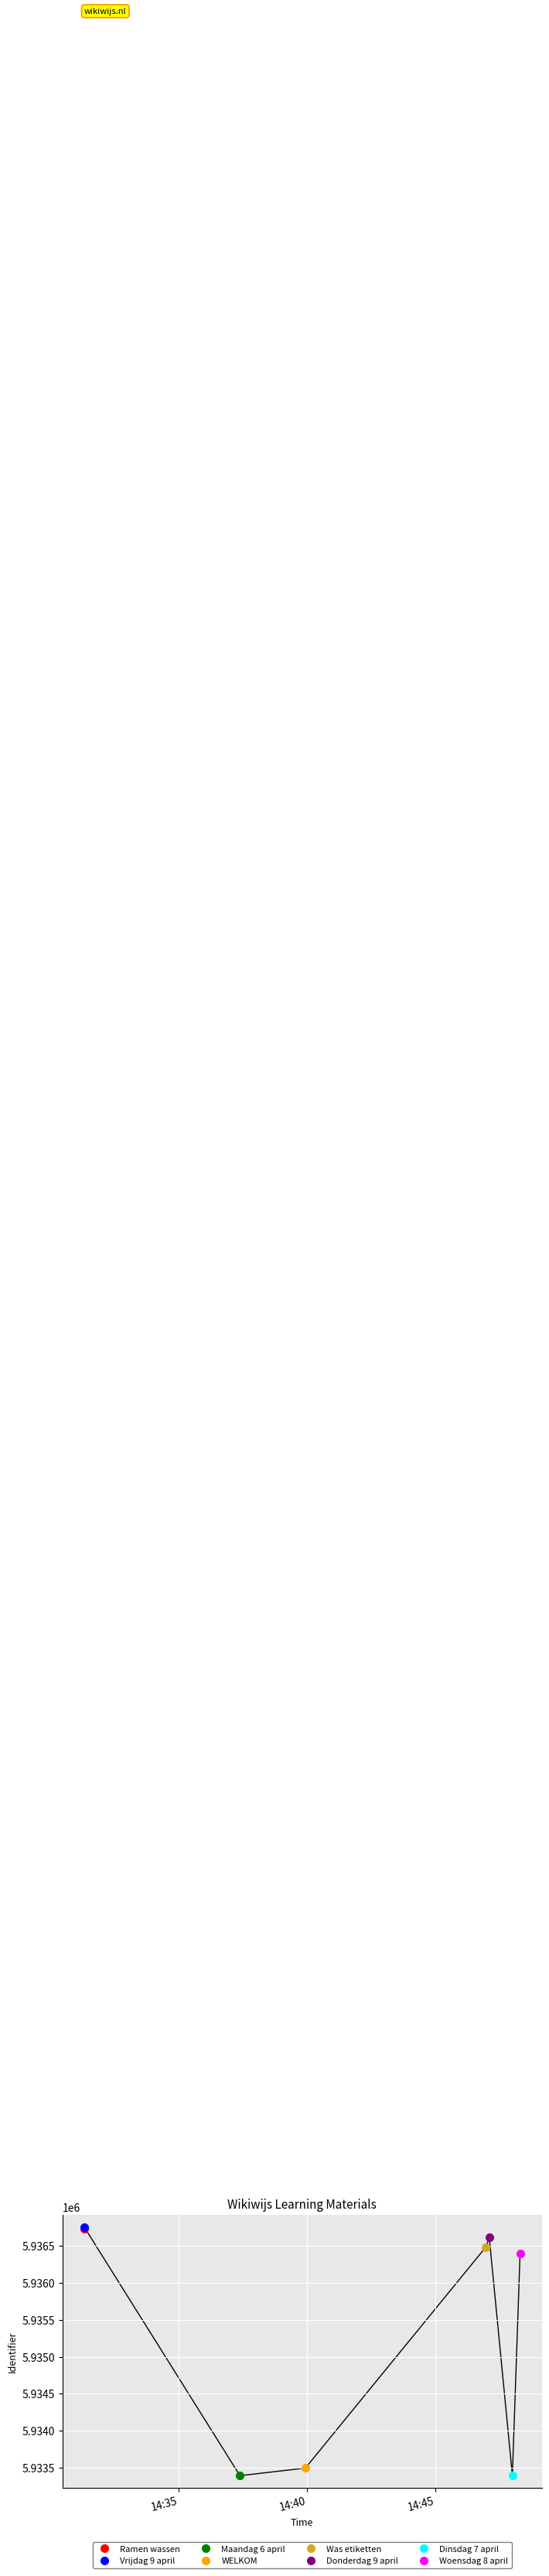

Approximately how many times larger is the value at 2020-03-30 14:48:00 compared to 2020-03-30 14:31:19?

1.0